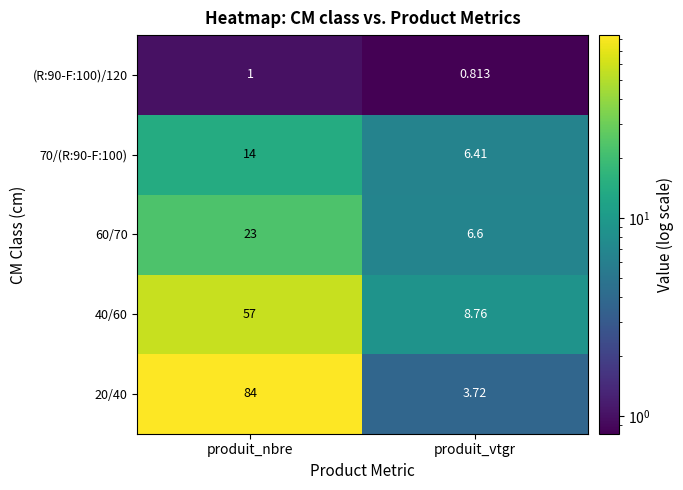

At which category is the sum across all series the highest?

produit_nbre